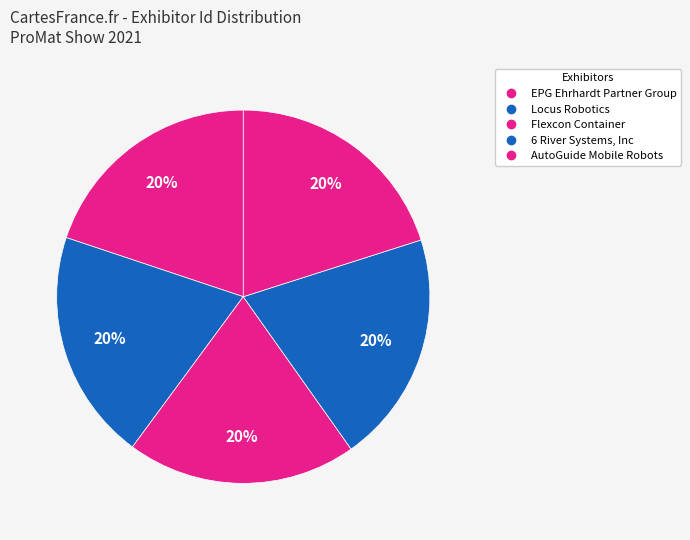

How many slices are in this pie chart?

5